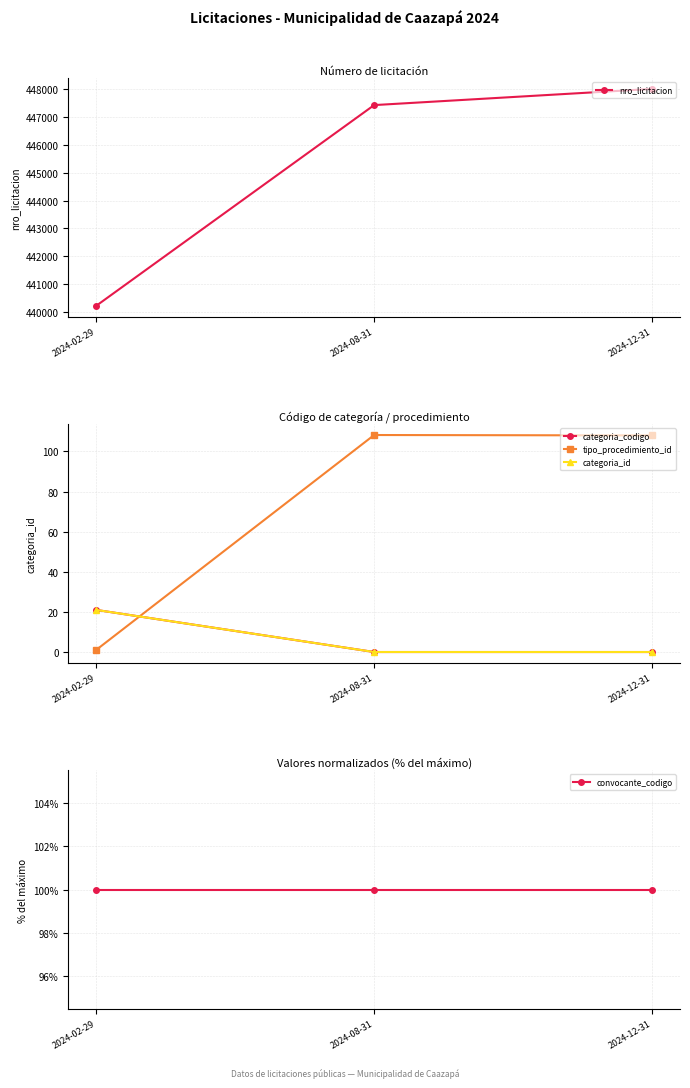

What position from the left is 2024-12-31?

3